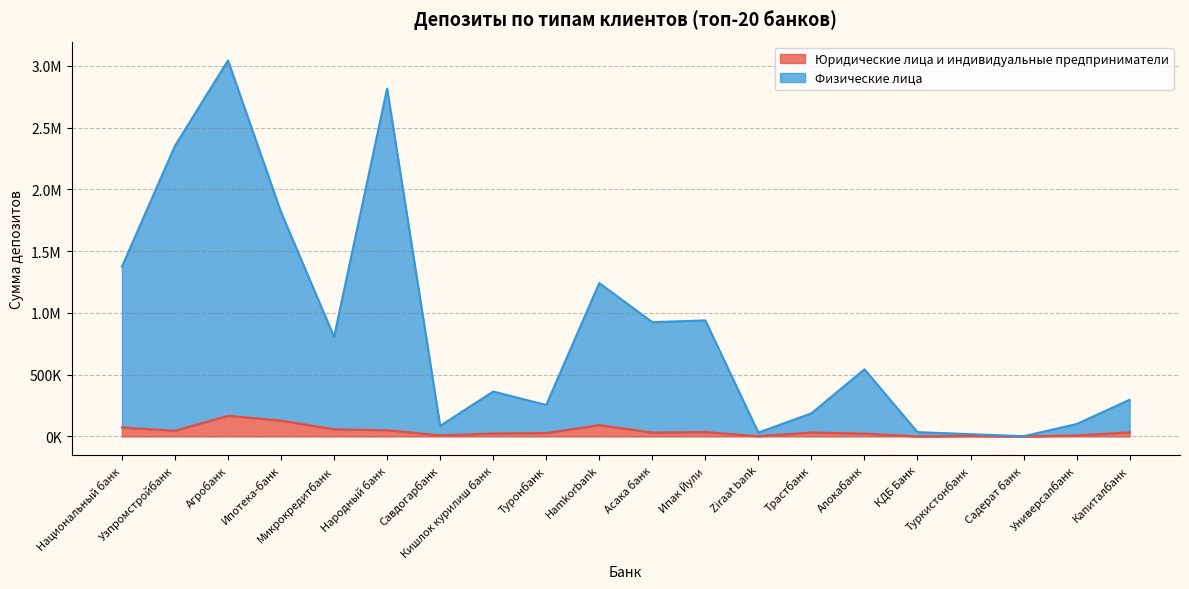

Where does the Физические лица series first go above 543228?

Национальный банк